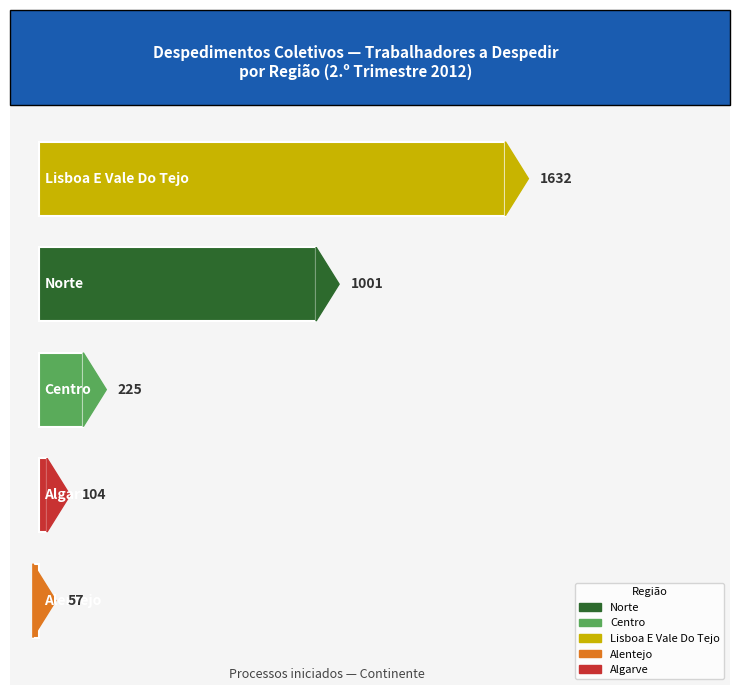

Between alentejo and lisboa e vale do tejo, which is larger?

lisboa e vale do tejo